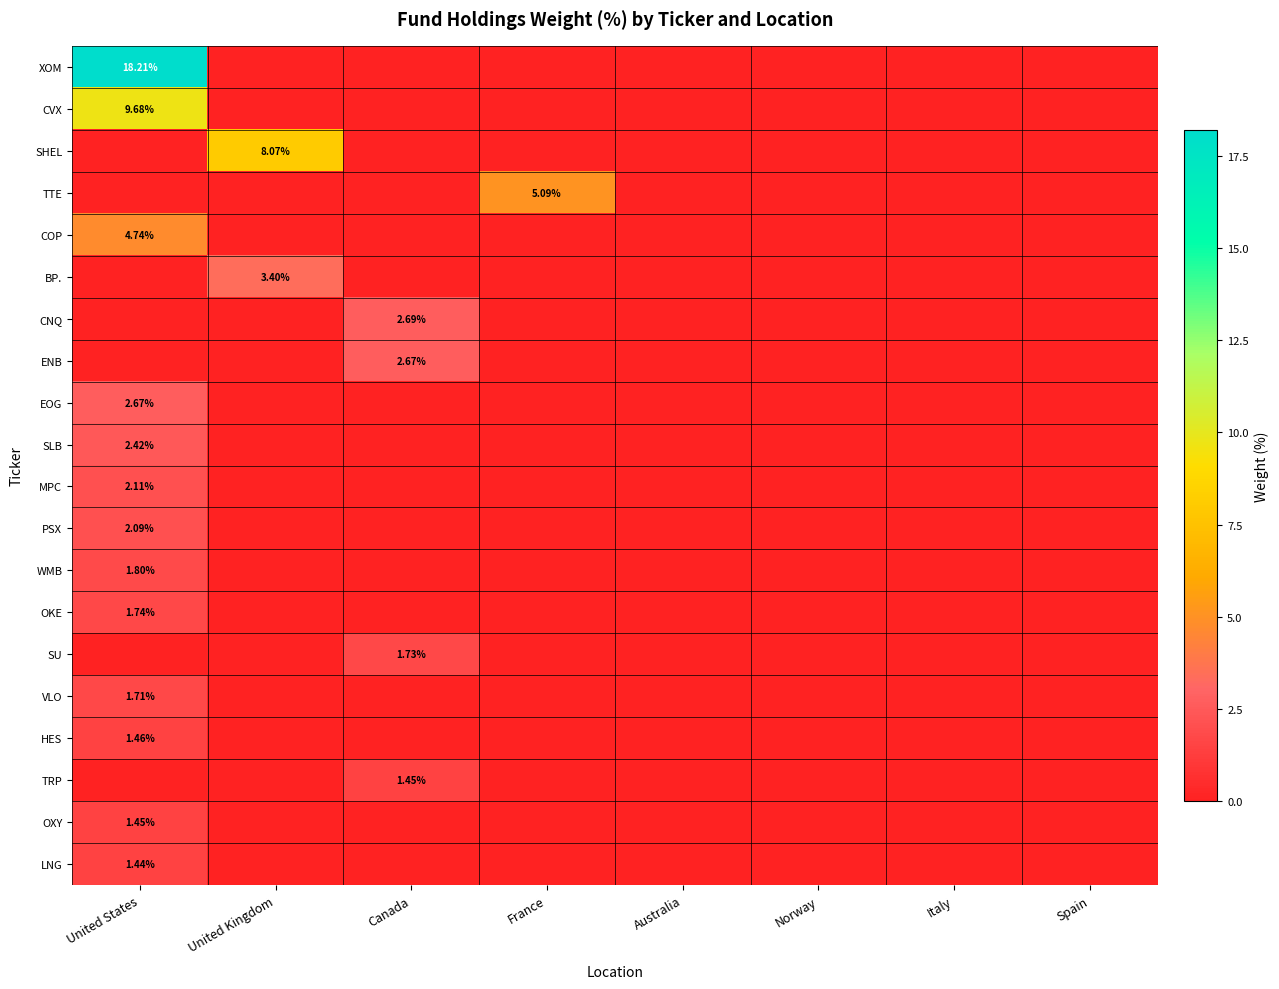

Which series has the largest range (max minus min)?

XOM